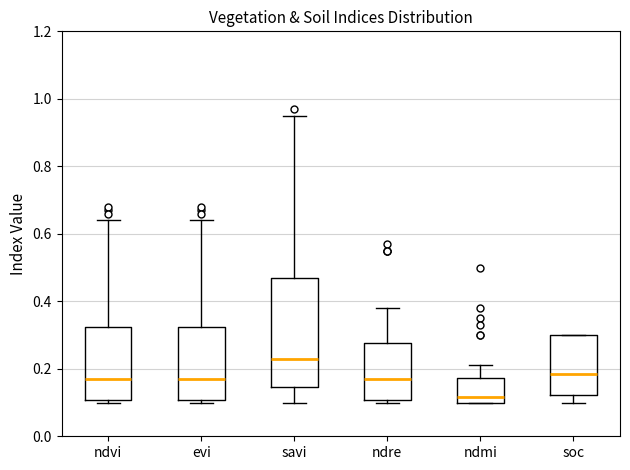

Which box is the tallest, from its lower edge to its upper edge?

savi